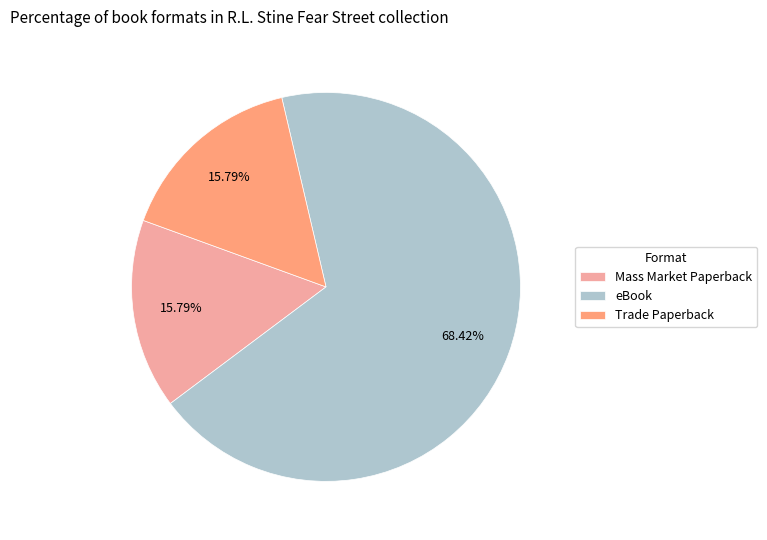

Is the sum of Mass Market Paperback and eBook greater than half?

Yes